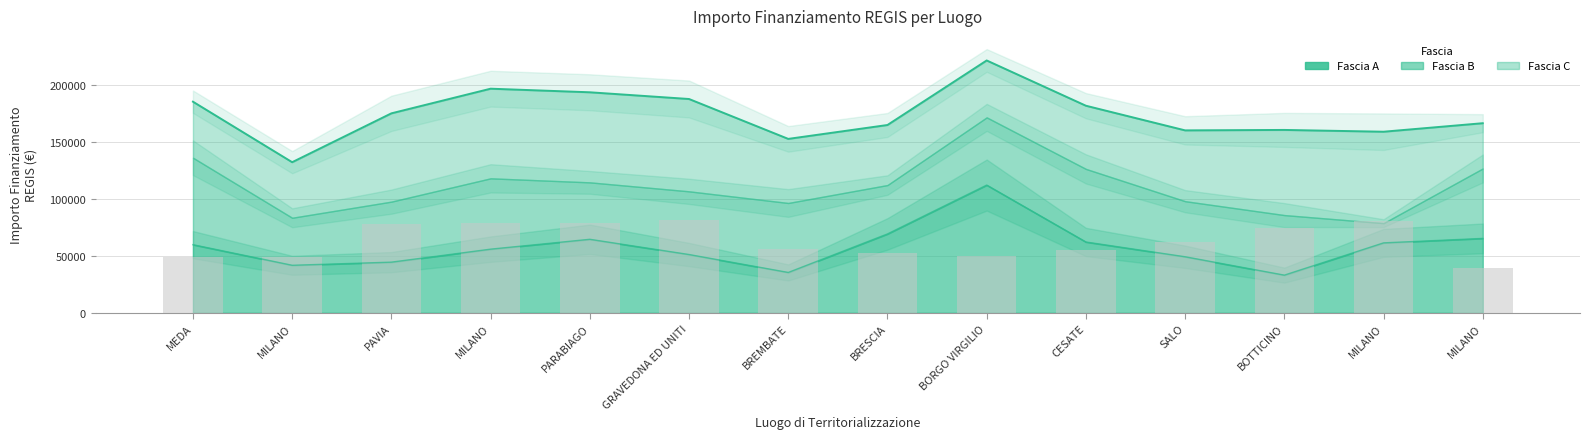

What is the label of the 10th bar from the left?

CESATE